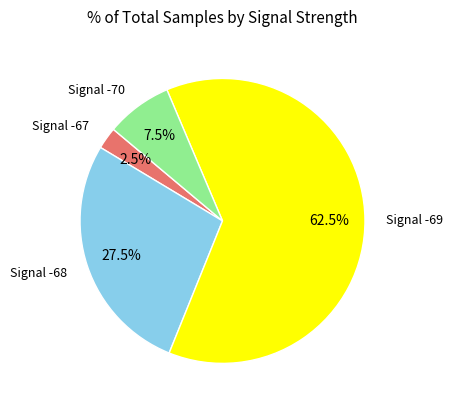

Does any single category account for the majority?

Yes